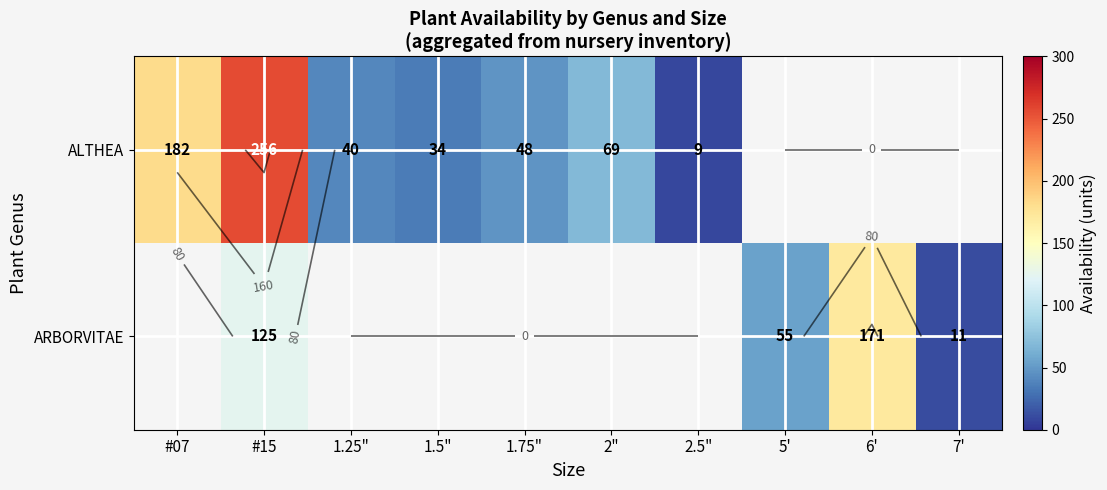

The ALTHEA series shows 40.0 at 1.25". True or false?

True